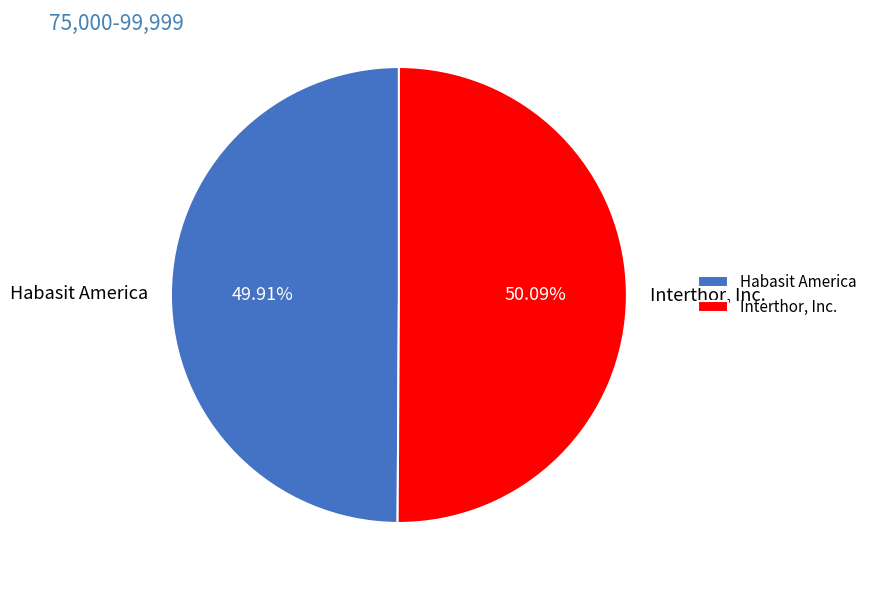

Combined, do Interthor, Inc. and Habasit America account for over 50%?

Yes